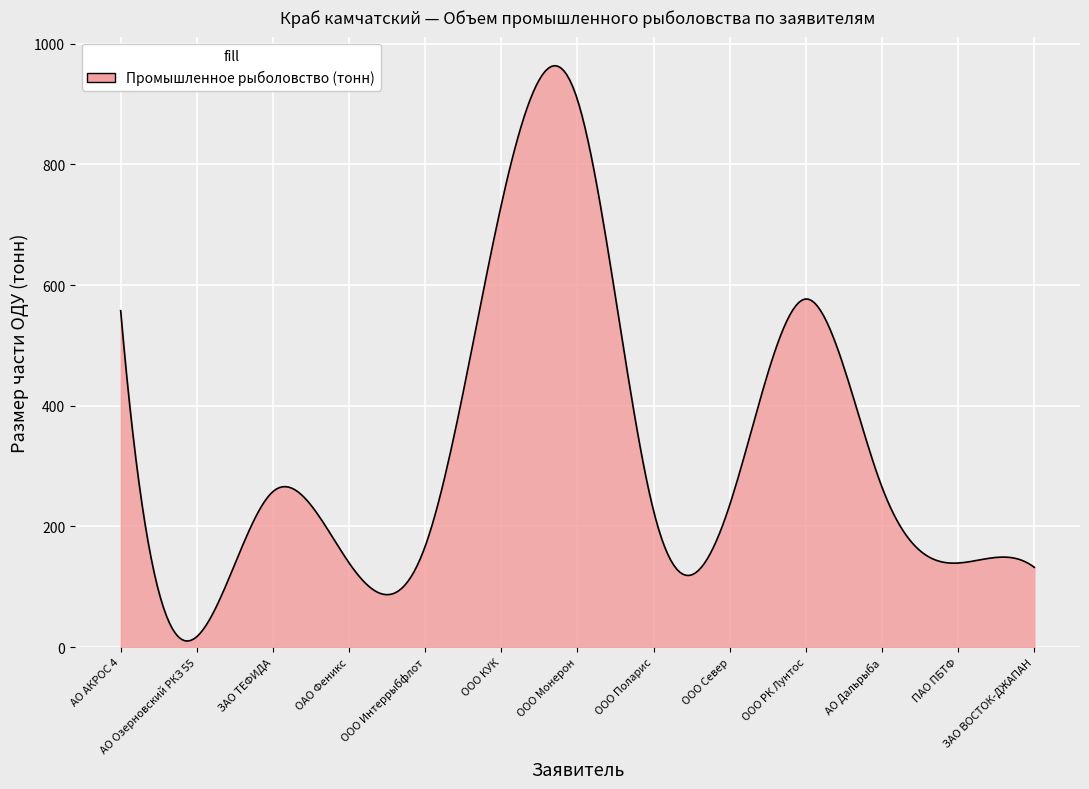

What is the maximum value shown in the chart?

963.7